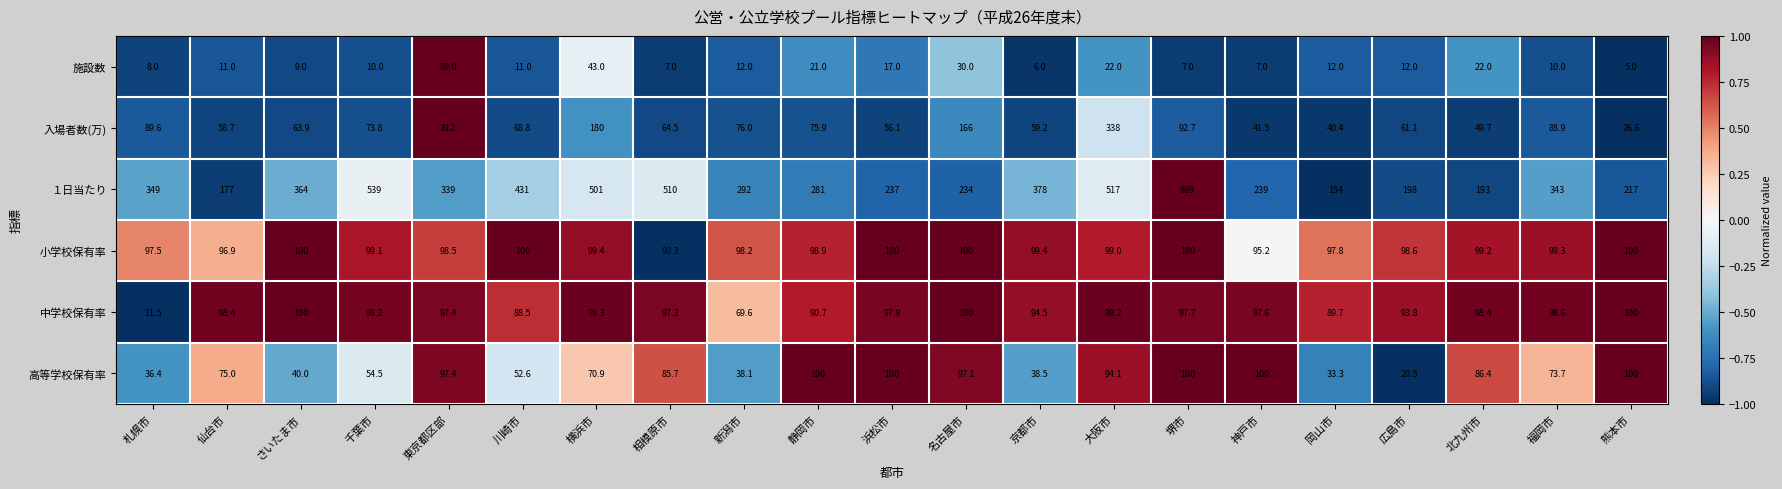

At which category is the sum across all series the highest?

東京都区部